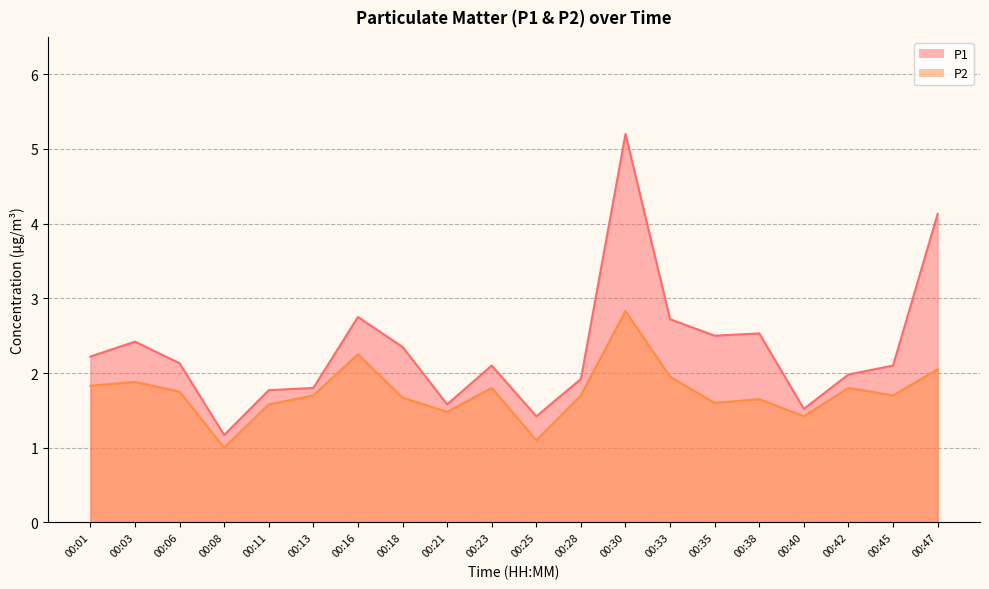

Rank the series by their average value, from highest to lowest.

P1, P2